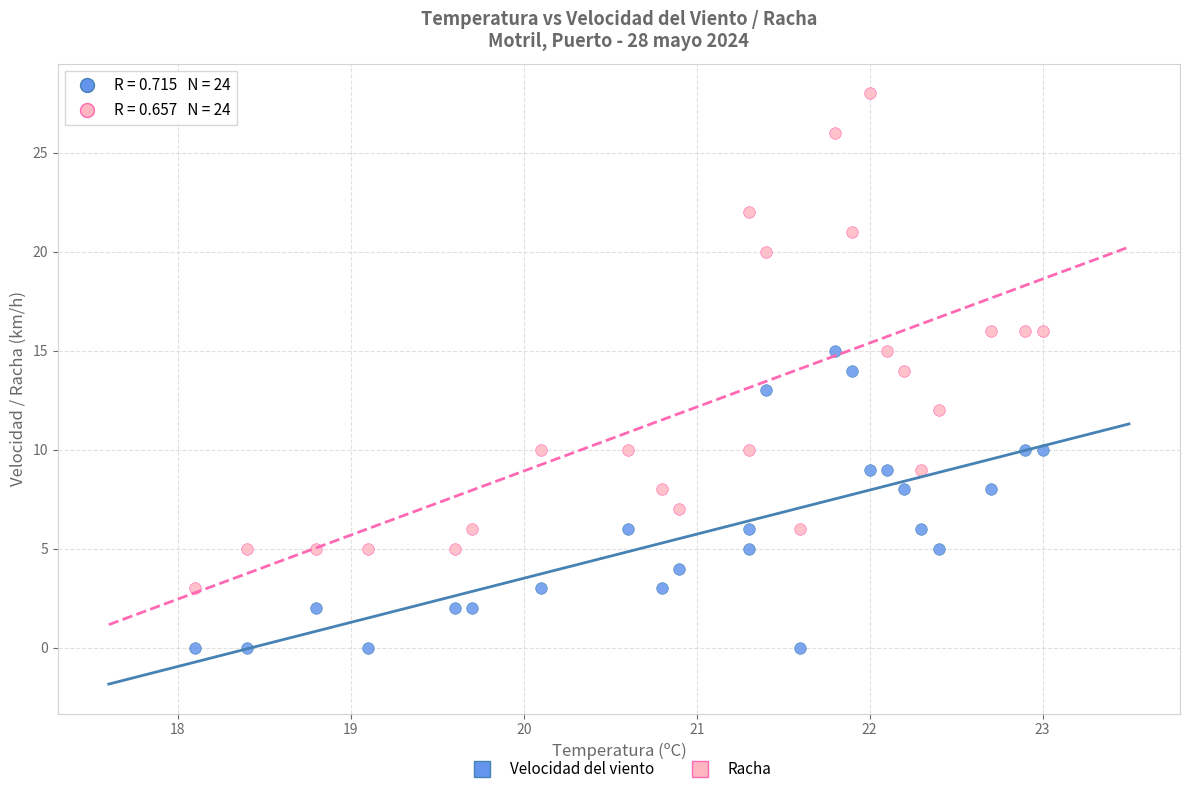

Across all data points, what is the range of Y values (max minus min)?

28